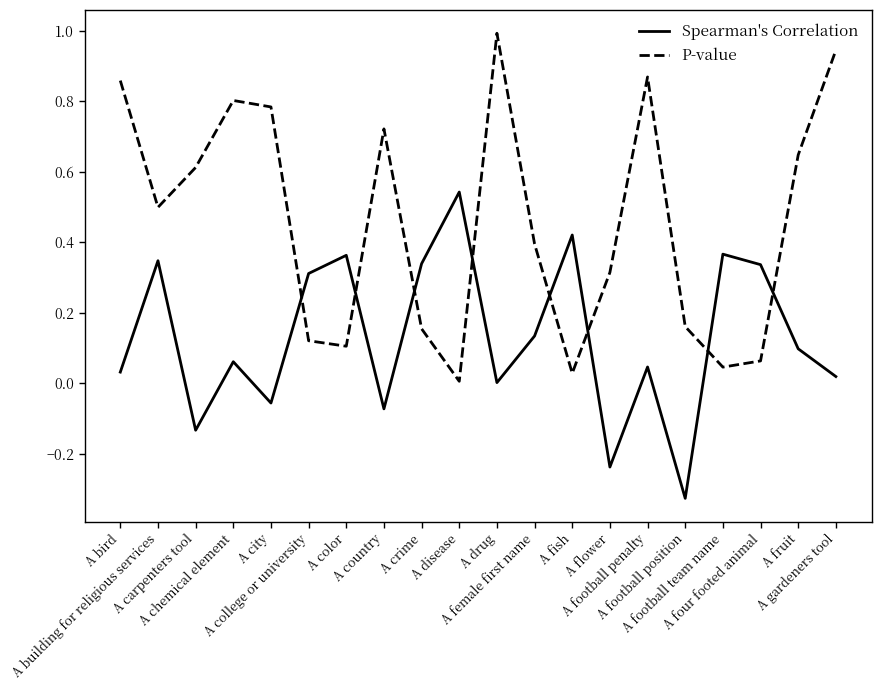

True or false: Spearman's Correlation has more than 2 points higher than both neighbors.

True